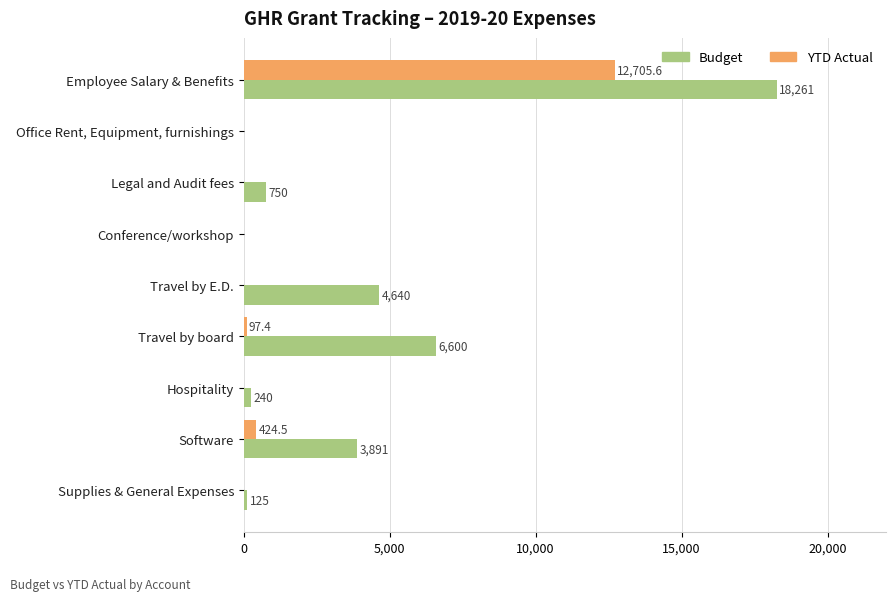

The value of Budget at Legal and Audit fees is 750.0. True or false?

True